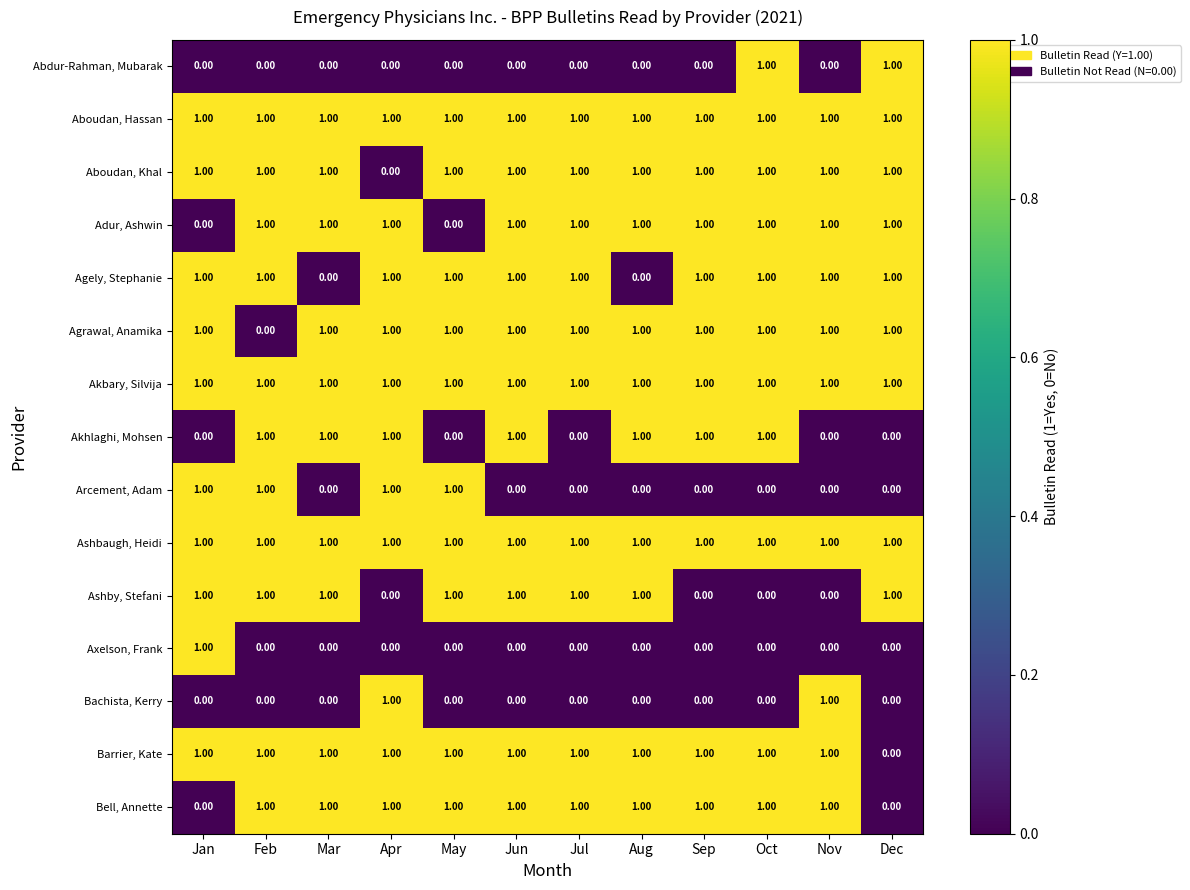

How many data points does each series have?

12